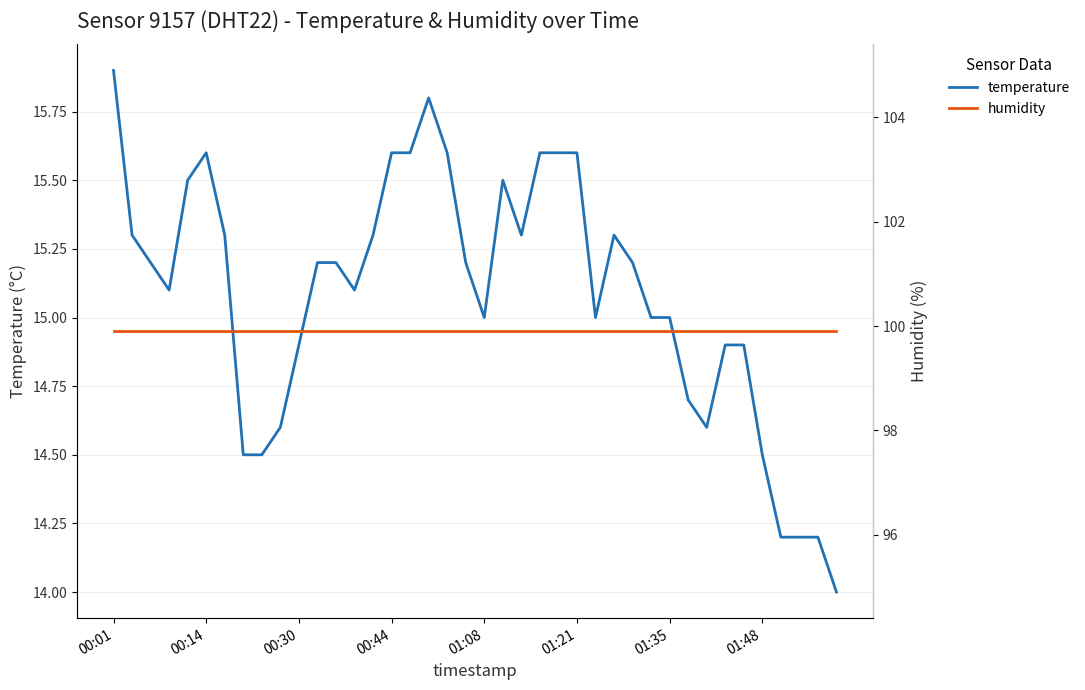

Is it true that temperature equals 15.6 at 01:21?

True